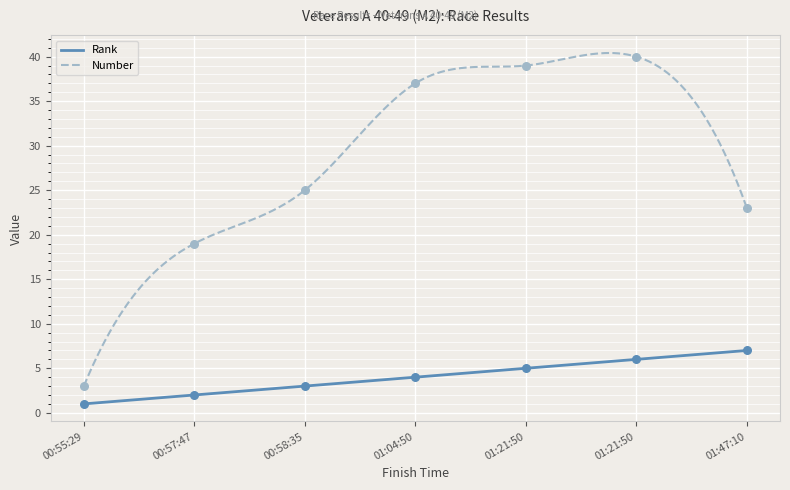

Which series has the largest total across all categories?

Number